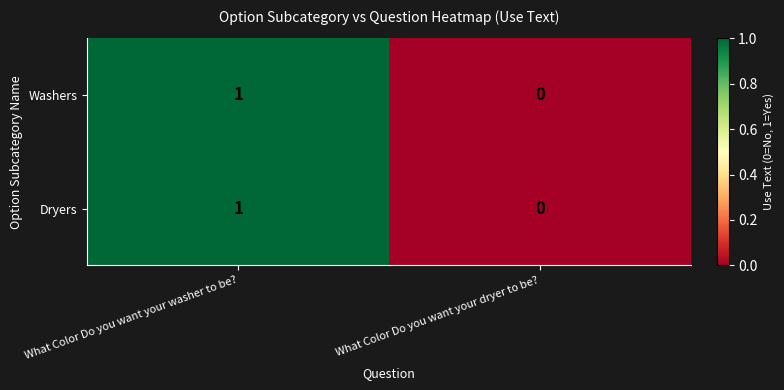

Which category has the lowest value across all series?

What Color Do you want your dryer to be?